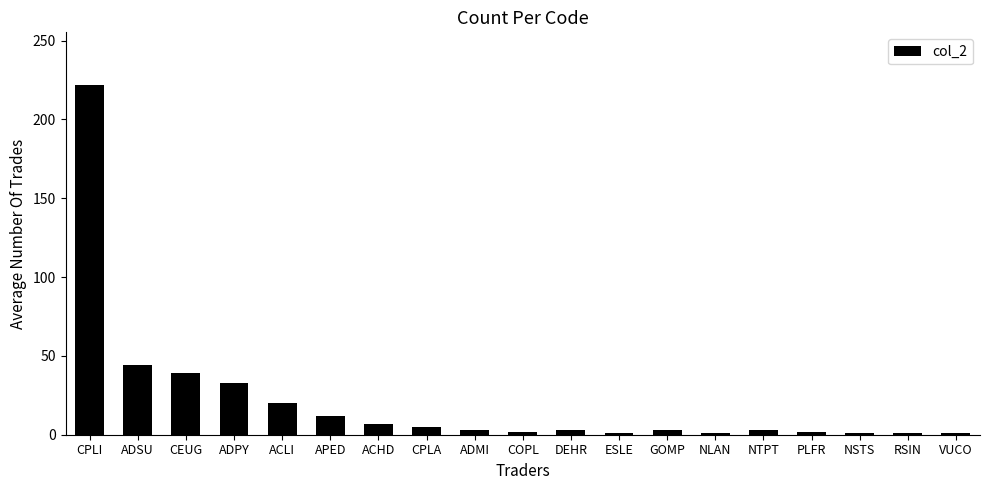

The value at ADPY is 9. True or false?

False